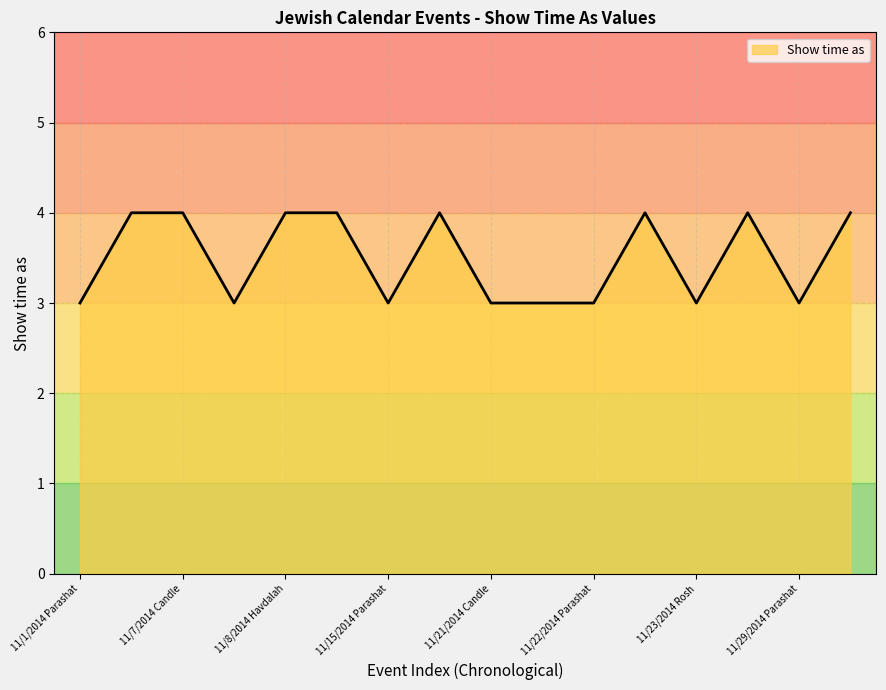

What is the smallest value displayed?

3